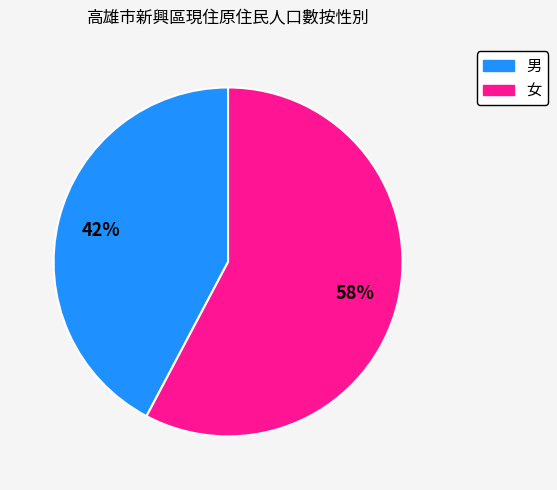

The 男 slice represents 52% of the pie. True or false?

False